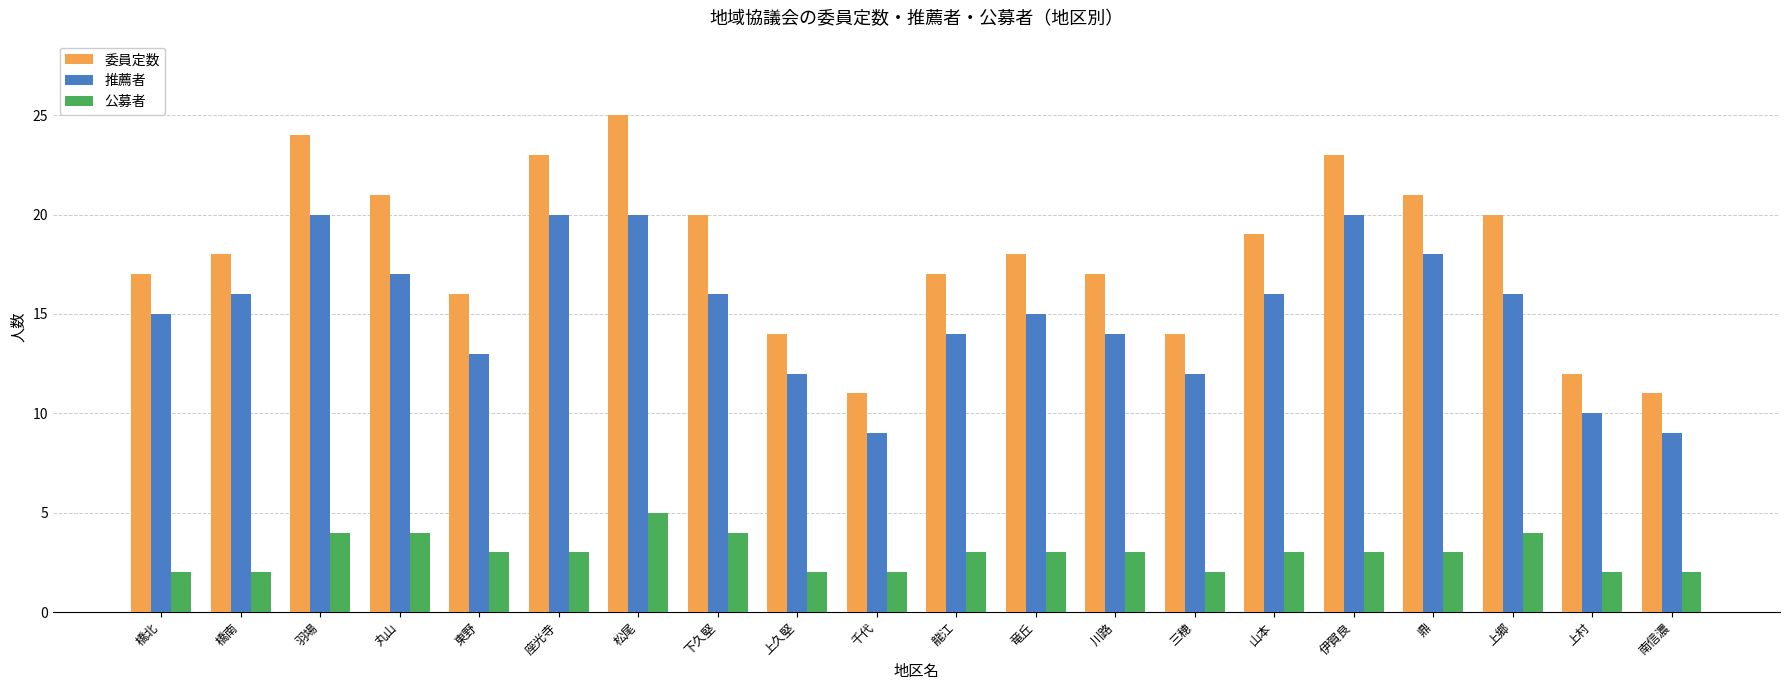

Rank the series at 南信濃 from highest to lowest value.

委員定数, 推薦者, 公募者